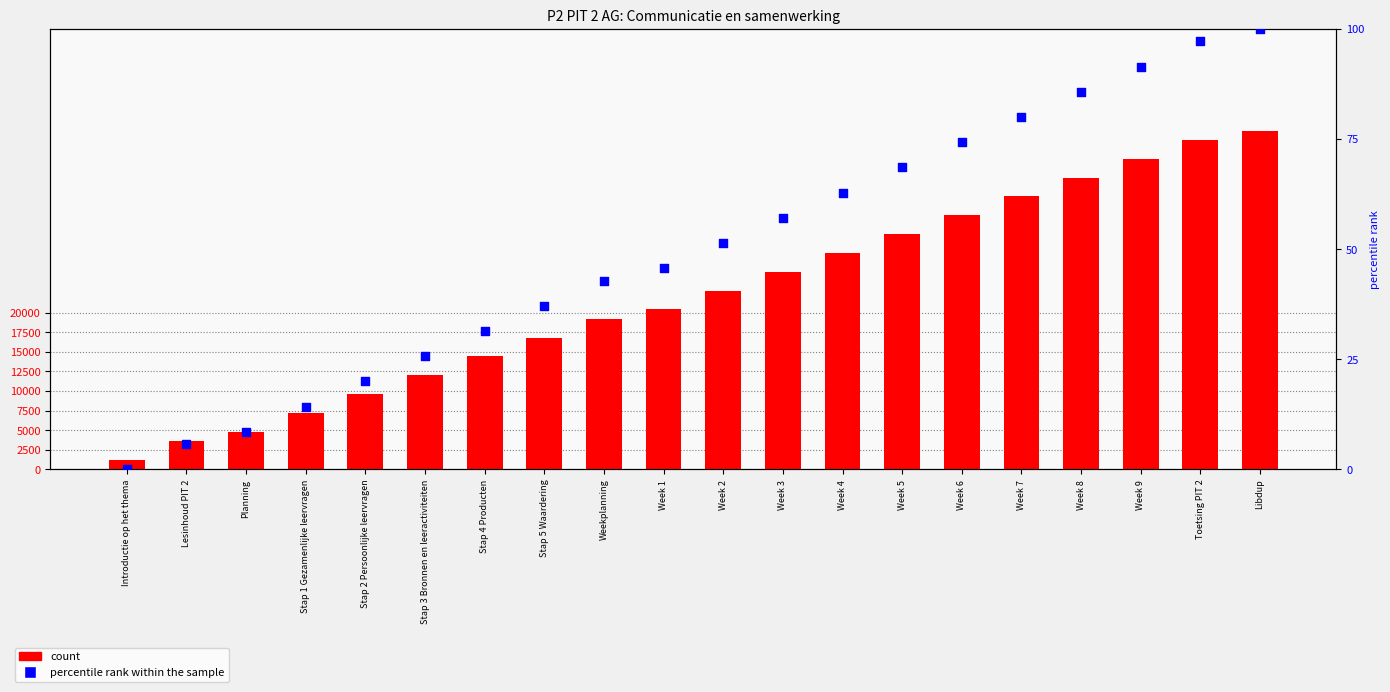

Is the value of count at Week 7 greater than the value of percentile rank within the sample at Week 1?

Yes